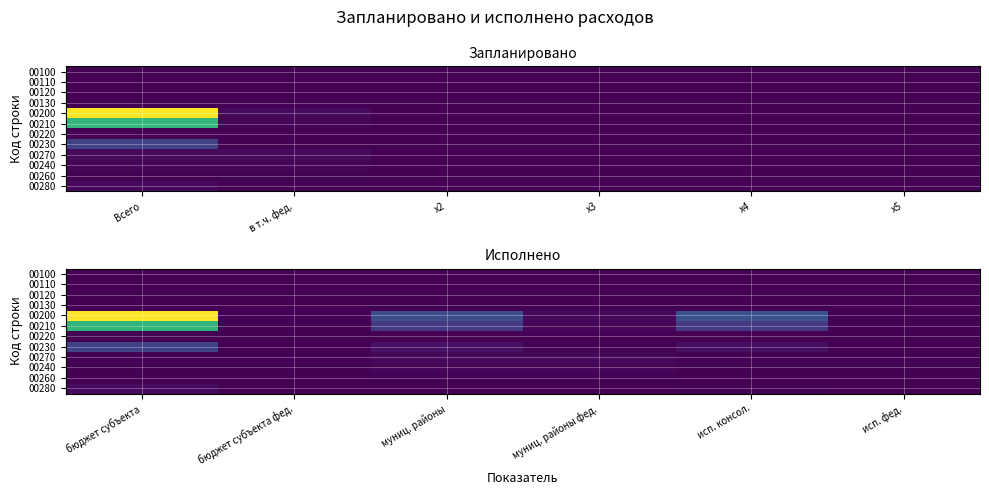

Which series has the largest range (max minus min)?

00200